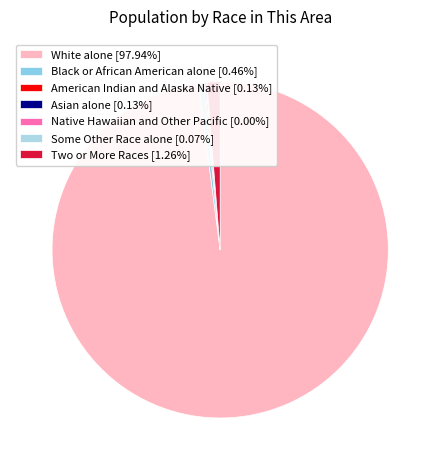

True or false: Native Hawaiian and Other Pacific accounts for 0% of the total.

True